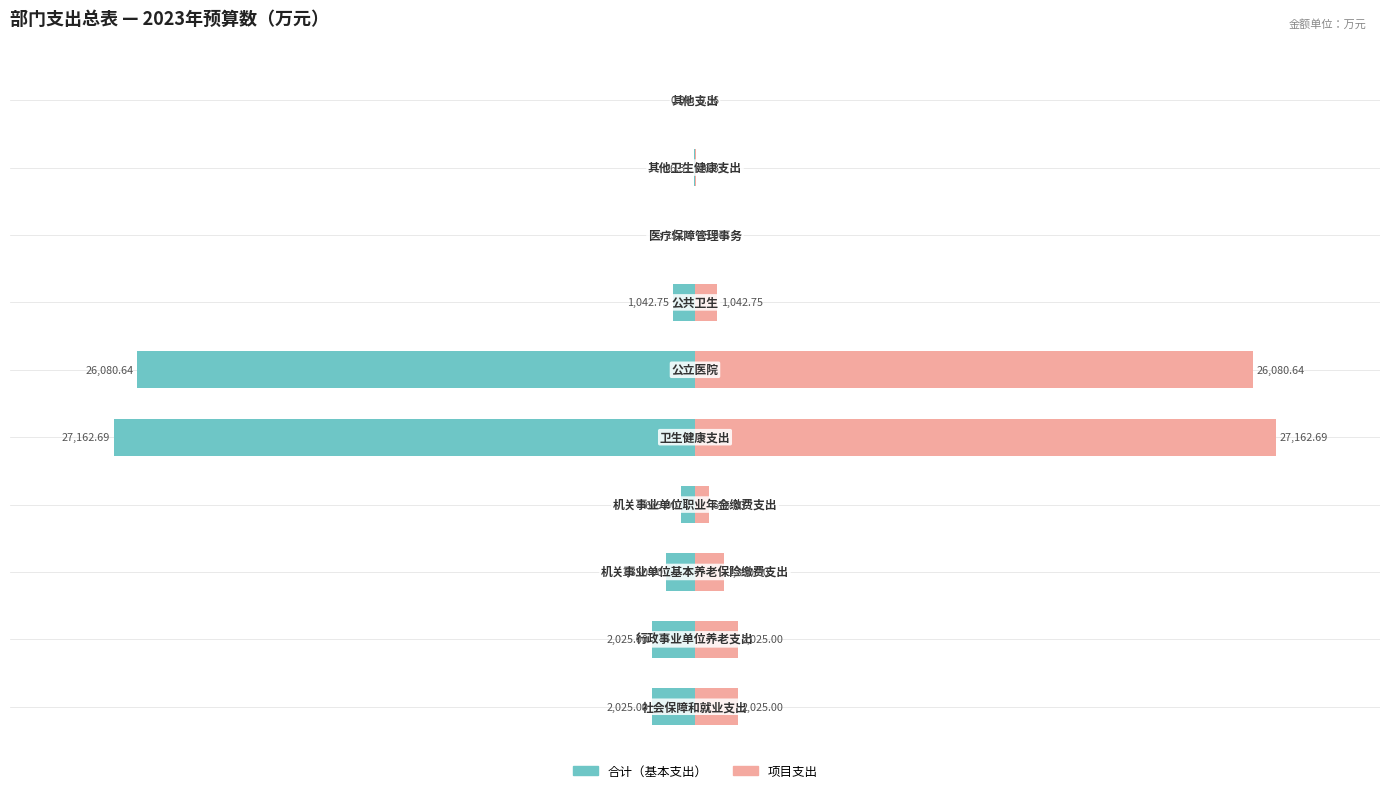

How many data points does each series have?

10